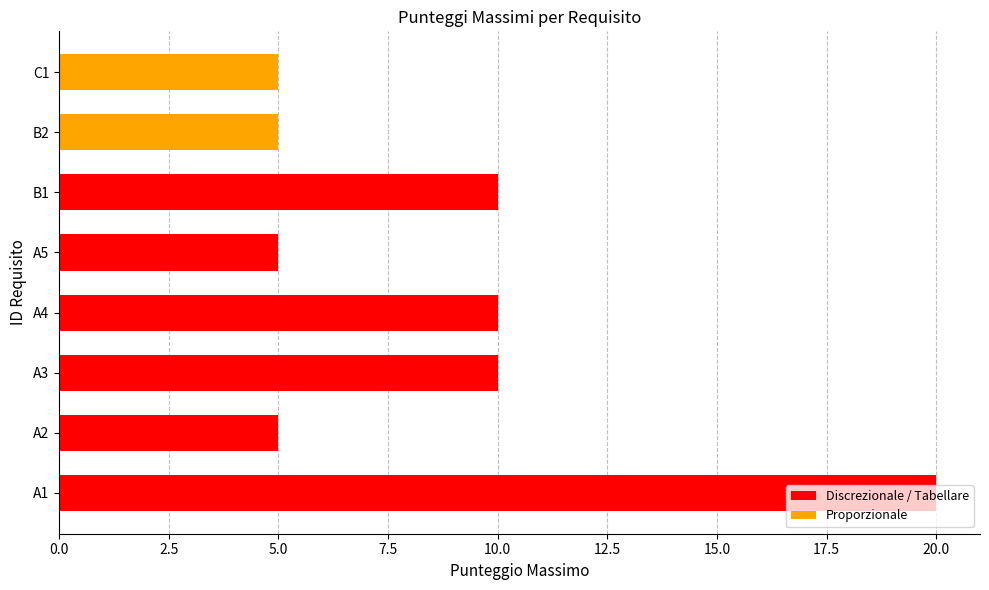

Which has a higher value, A1 or B2?

A1